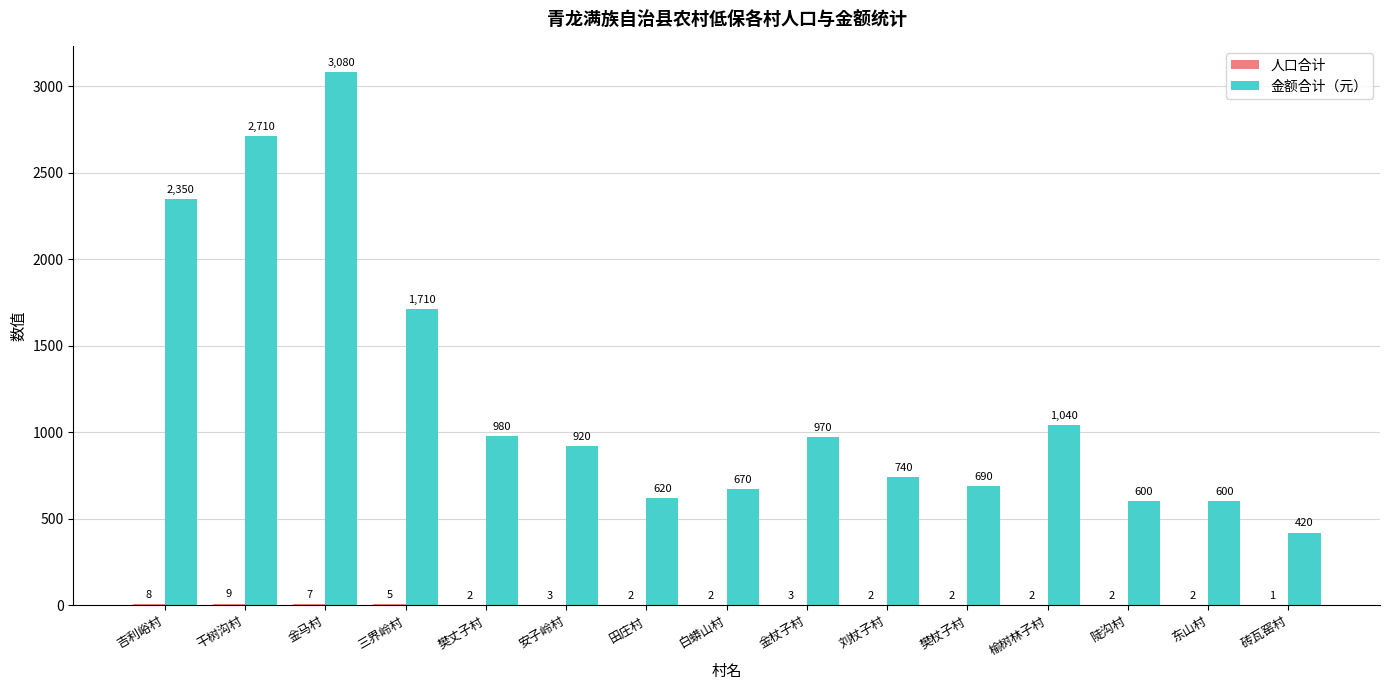

What is the sum of the 金额合计（元） values at 白蟒山村 and 田庄村?

1290